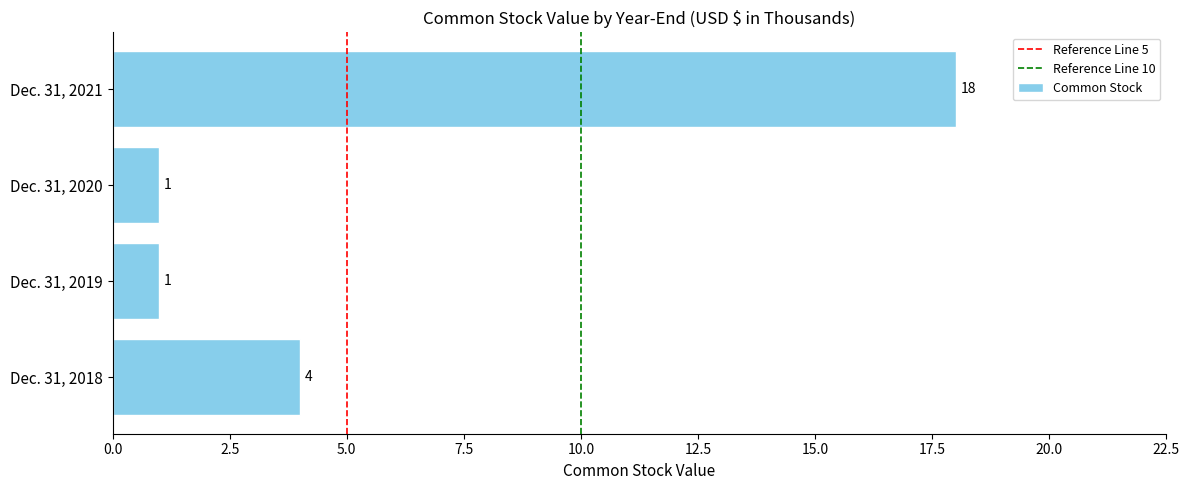

Count the values in the range 1 to 18.

4